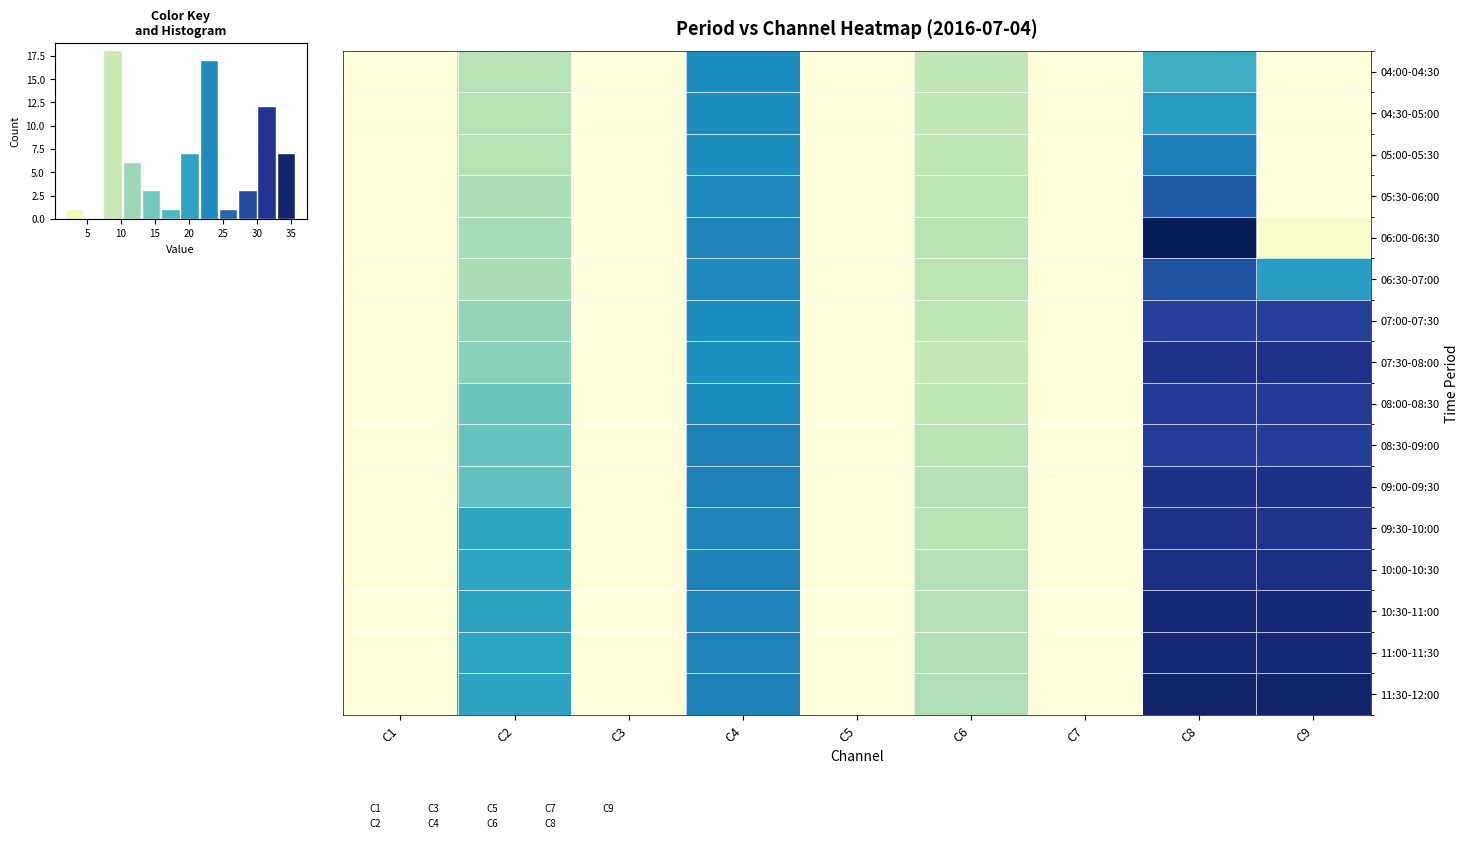

Is the value of 11:30-12:00 at C9 greater than the value of 08:00-08:30 at C3?

Yes